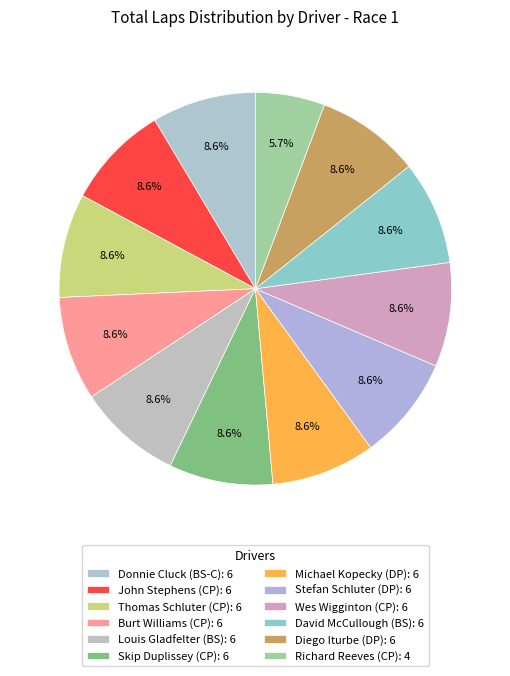

Does Michael Kopecky (DP) represent more than half of the total?

No